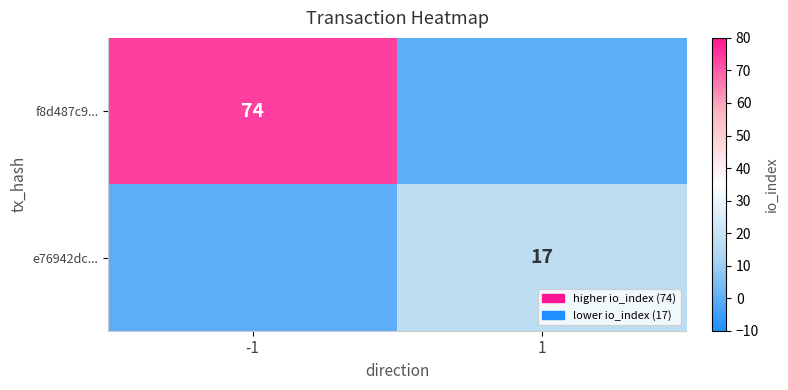

At which category is the sum across all series the highest?

-1